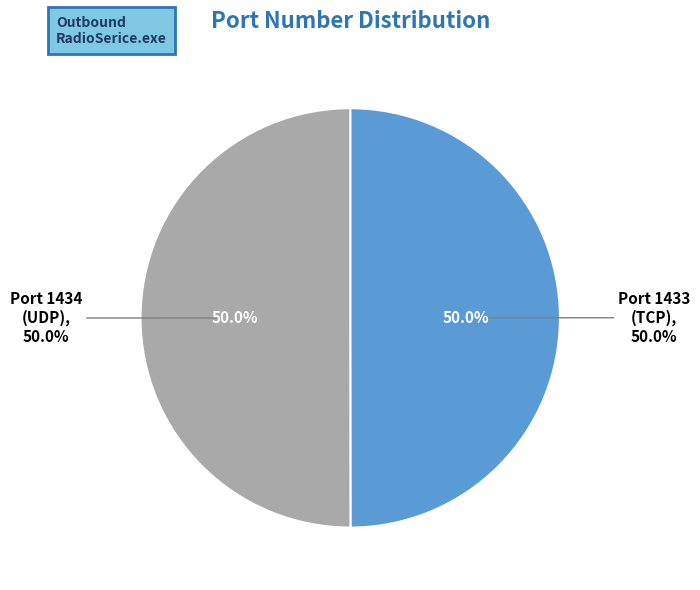

How many segments does this pie chart have?

2